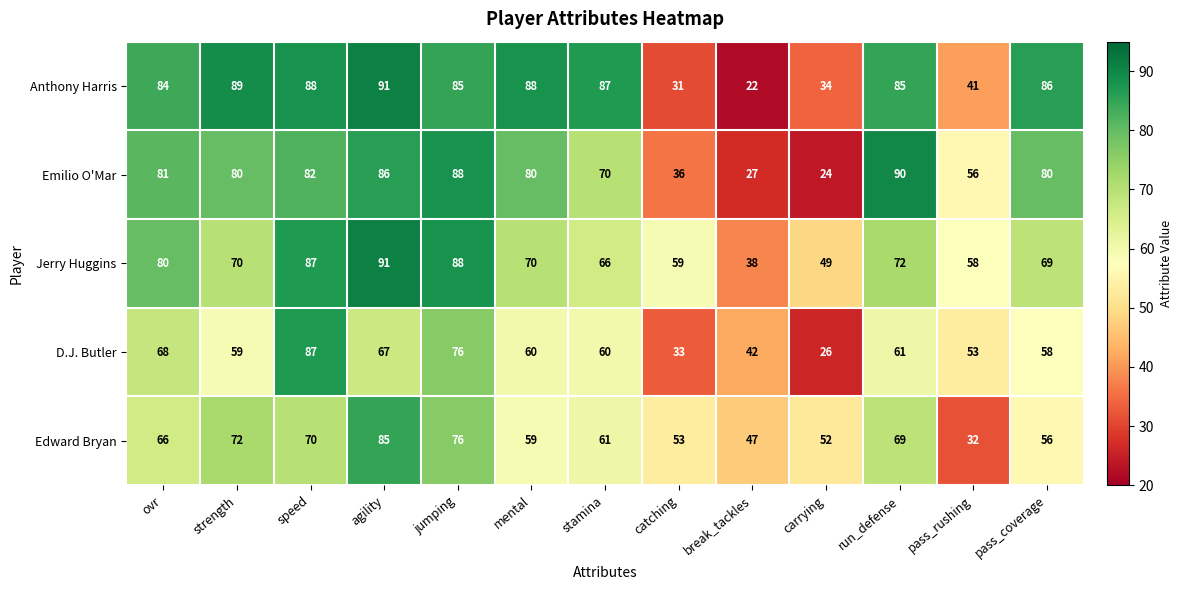

The Edward Bryan series shows 11 at pass_rushing. True or false?

False